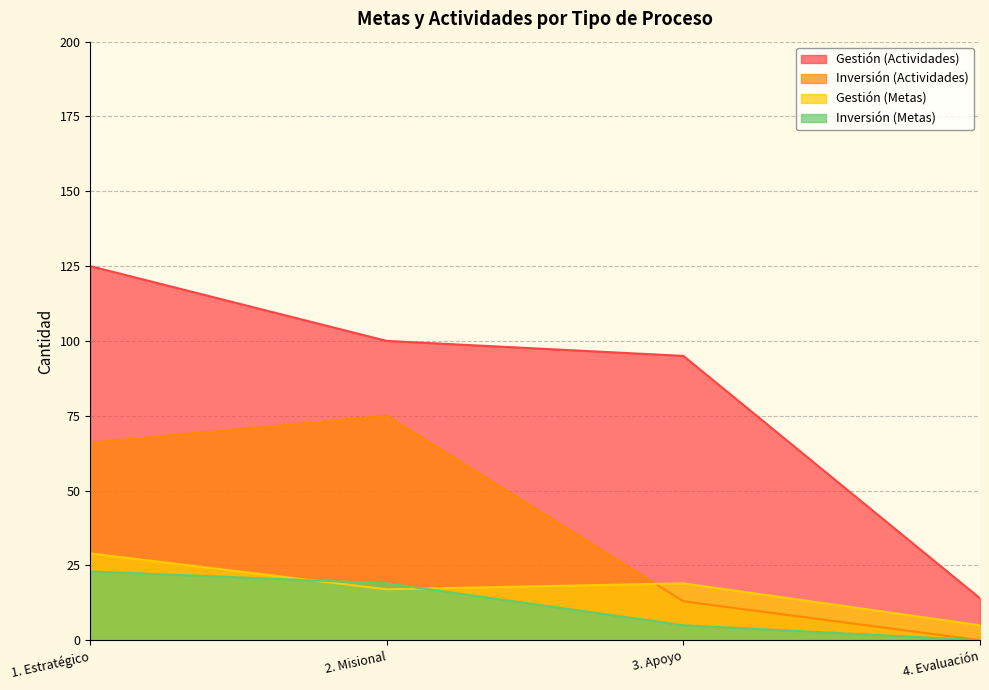

How many lines are shown in the chart?

4